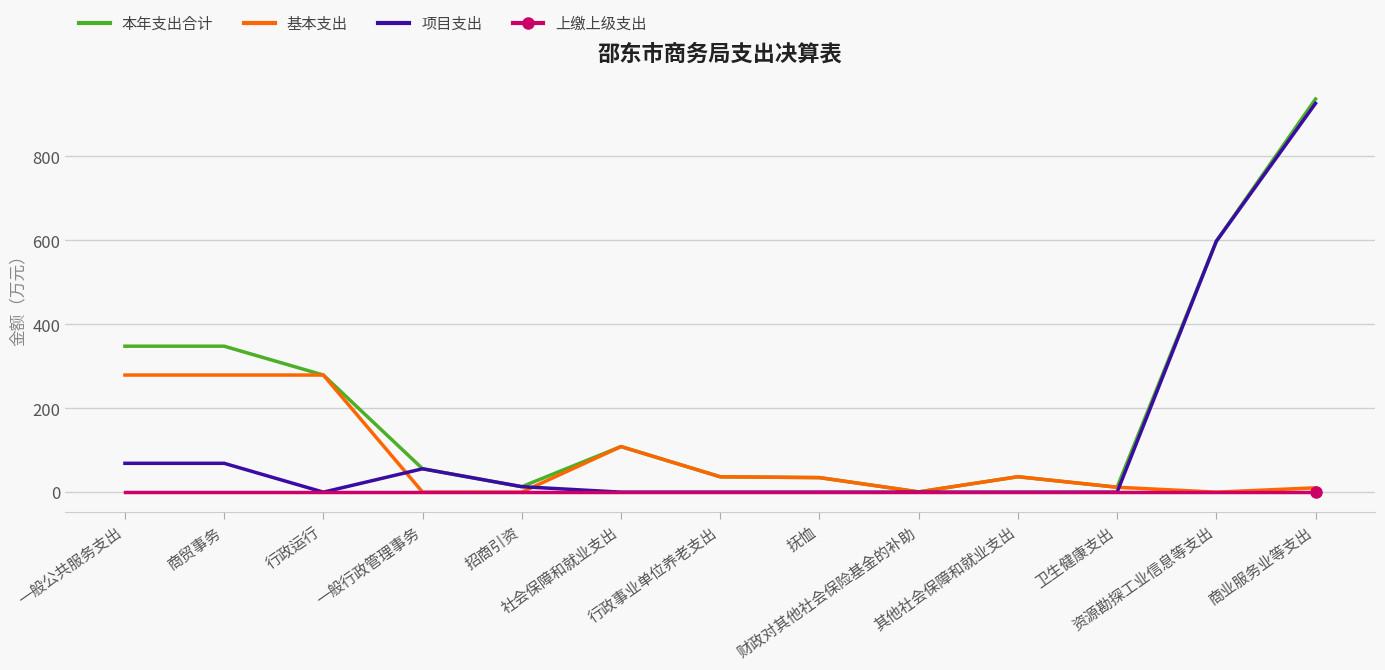

Which series has the largest total across all categories?

本年支出合计